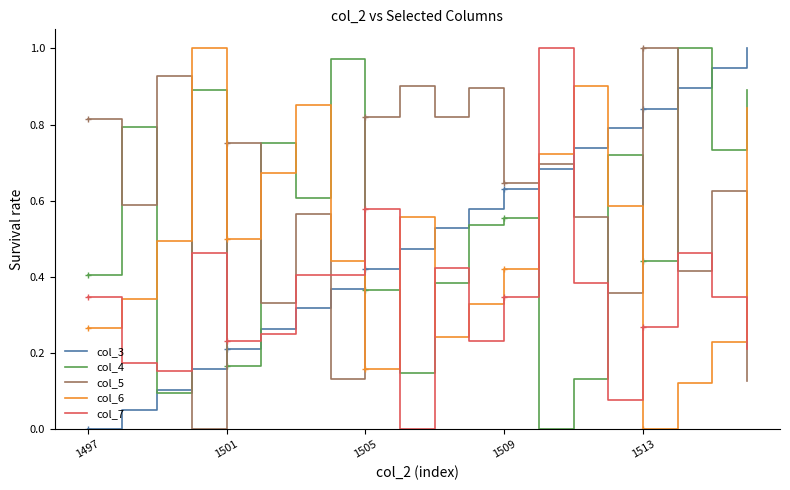

Reading right to left, what are all the values shown in this chart?

col_3: 1.0	0.9	0.9	0.8	0.8	0.7	0.7	0.6	0.6	0.5	0.5	0.4	0.4	0.3	0.3	0.2	0.2	0.1	0.1	0.0
col_4: 0.9	0.7	1.0	0.4	0.7	0.1	0.0	0.6	0.5	0.4	0.1	0.4	1.0	0.6	0.8	0.2	0.9	0.1	0.8	0.4
col_5: 0.1	0.6	0.4	1.0	0.4	0.6	0.7	0.6	0.9	0.8	0.9	0.8	0.1	0.6	0.3	0.8	0.0	0.9	0.6	0.8
col_6: 0.8	0.2	0.1	0.0	0.6	0.9	0.7	0.4	0.3	0.2	0.6	0.2	0.4	0.8	0.7	0.5	1.0	0.5	0.3	0.3
col_7: 0.2	0.3	0.5	0.3	0.1	0.4	1.0	0.3	0.2	0.4	0.0	0.6	0.4	0.4	0.2	0.2	0.5	0.2	0.2	0.3